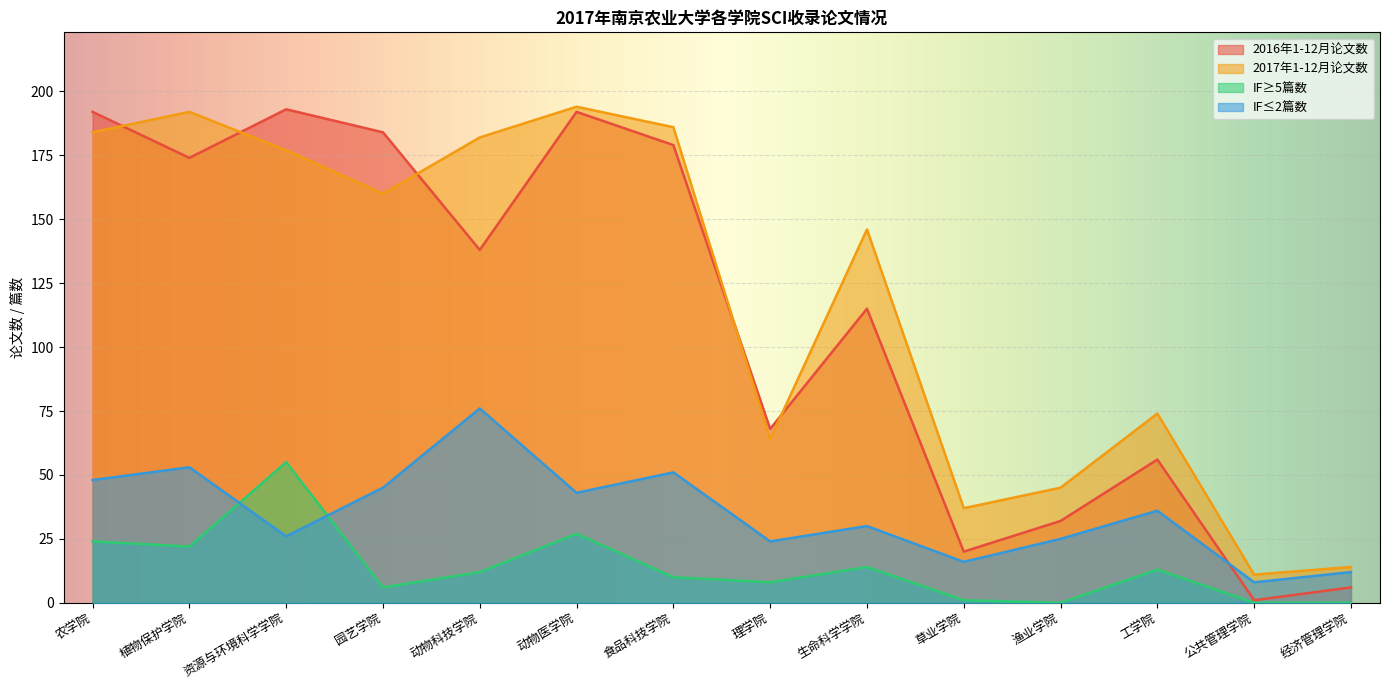

Which category has the highest value across all series?

动物医学院